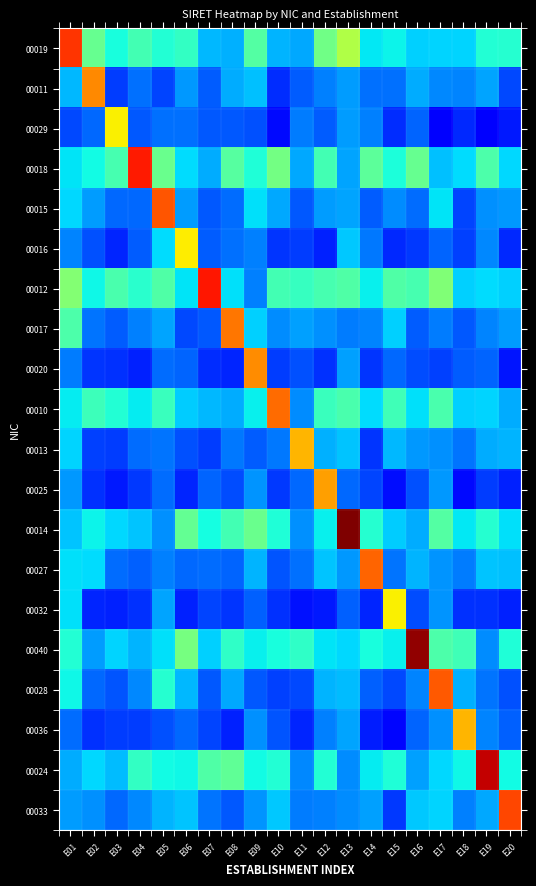

At how many categories does at least one series exceed 17?

20